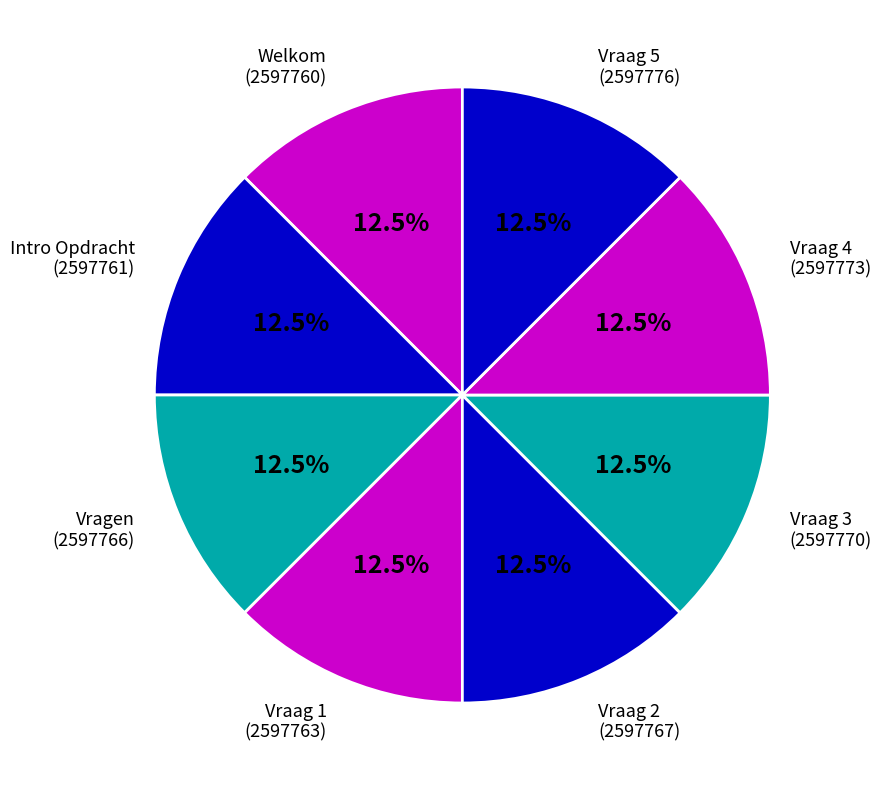

Is there any slice that represents more than half of the pie?

No